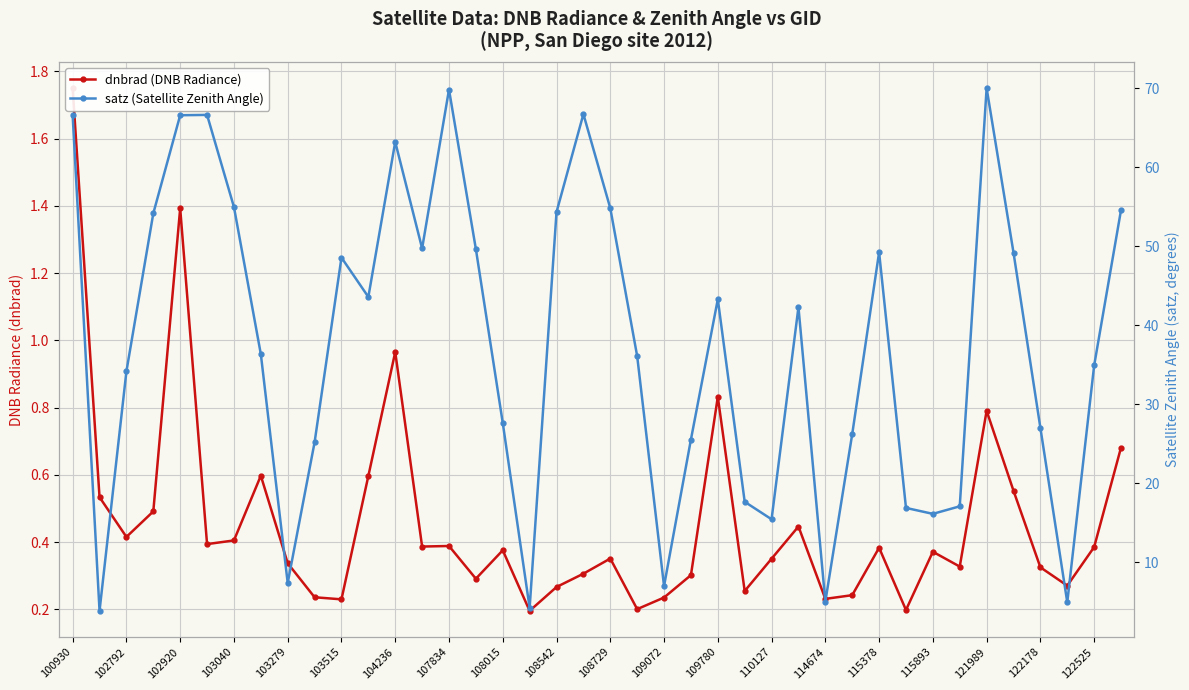

True or false: satz (Satellite Zenith Angle) has a value of 4.9 at 37.

True